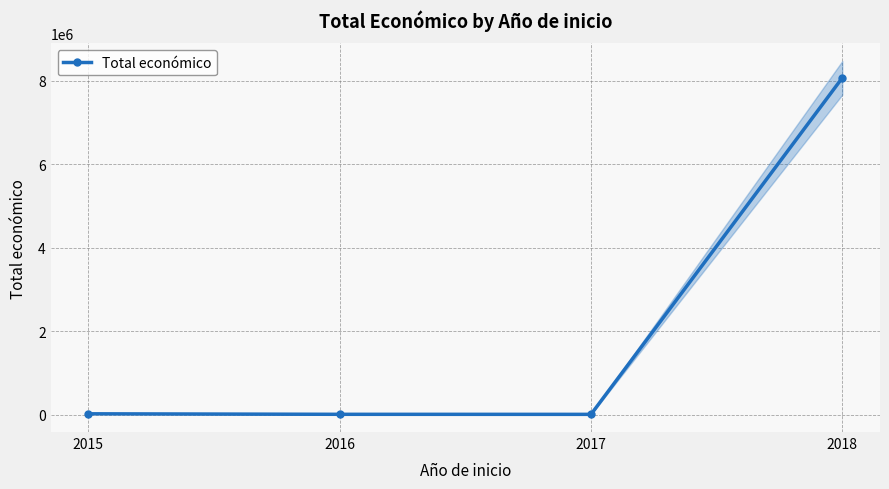

What is the change in value from 2015 to 2017?

-13200